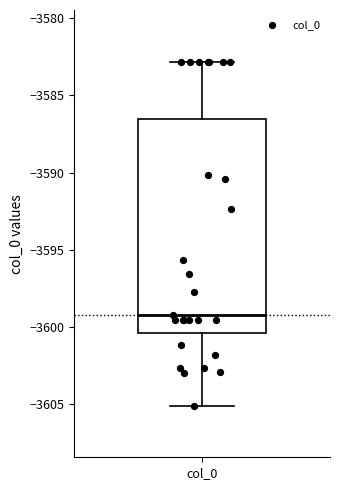

Where does the median line of the box for col_0 sit on the y-axis? The values are not printed on the chart, so give them approximately, as read against the axis.

-3599.0